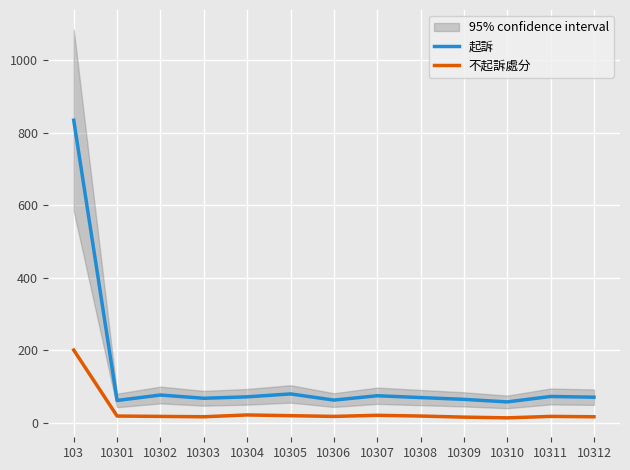

What is the difference between the second highest and minimum values in the 不起訴處分 series?

8